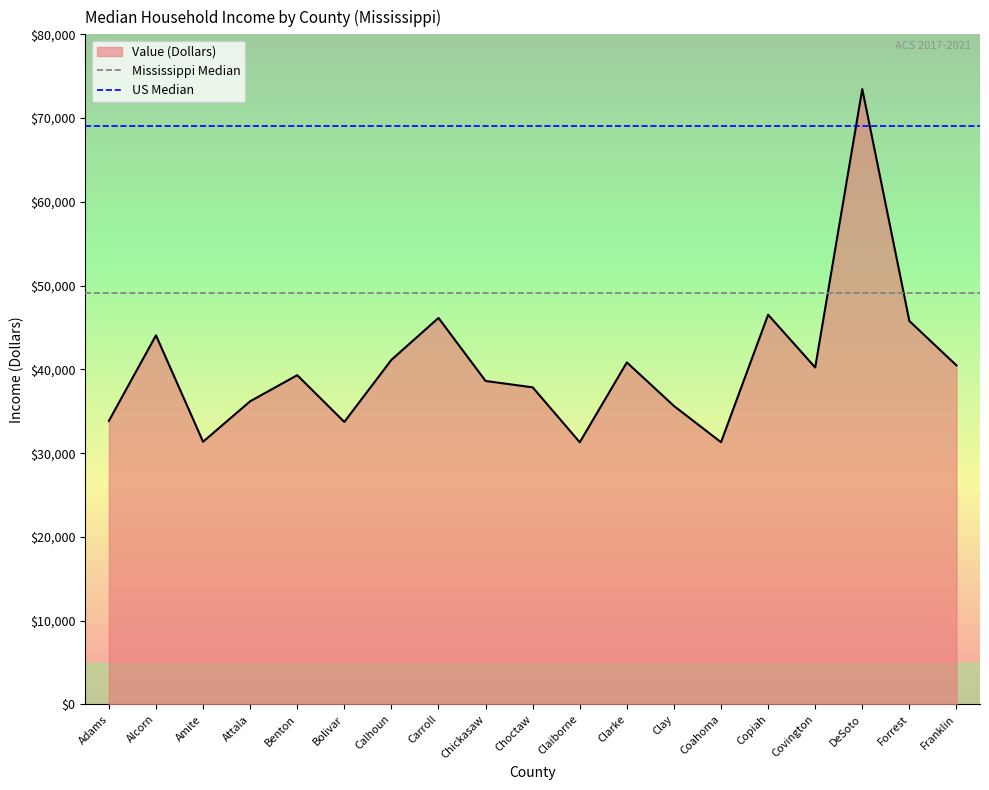

Is it true that Value (Dollars) equals 48685 at Claiborne?

False